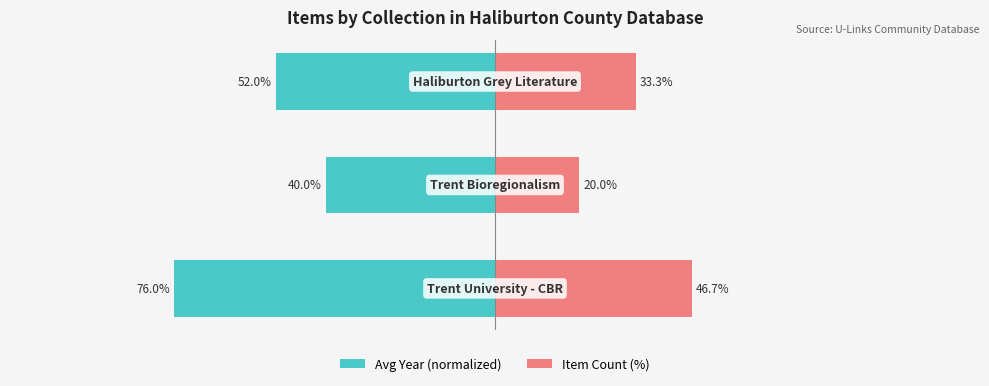

The Avg Year (normalized) series shows -8.8 at 1. True or false?

False